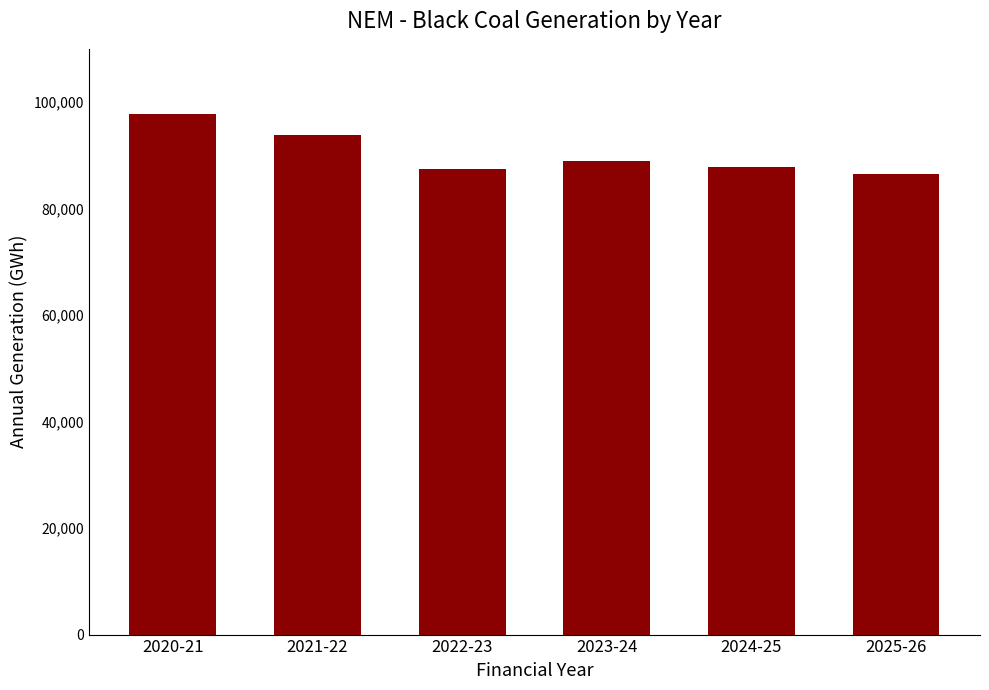

Reading left to right, list all the values displayed in this chart.

2020-21=97818.9	2021-22=93728.5	2022-23=87422.5	2023-24=89008.6	2024-25=87901.6	2025-26=86493.6